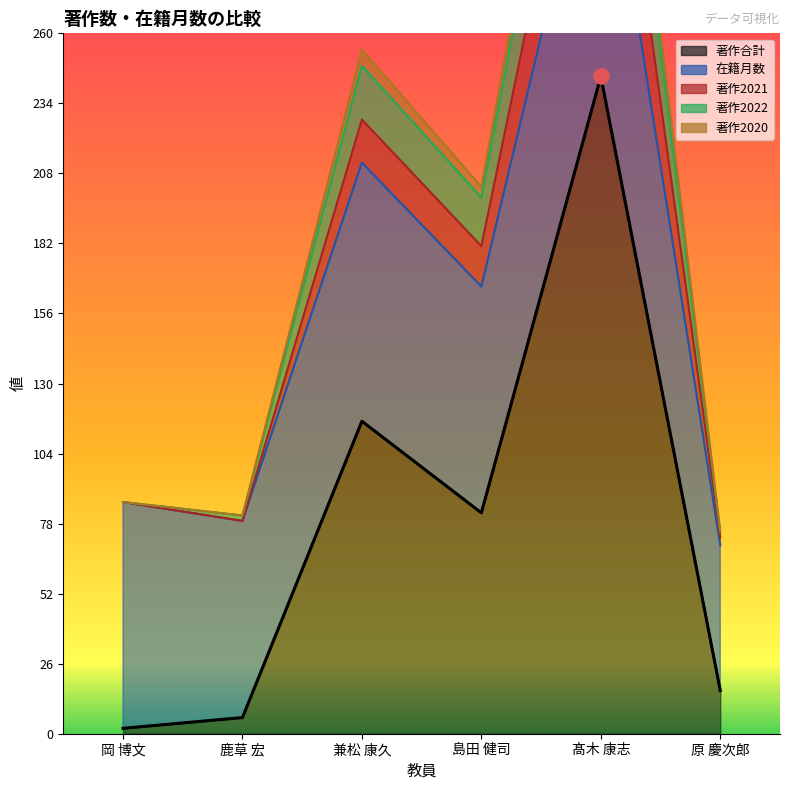

At how many categories does at least one series exceed 118?

3